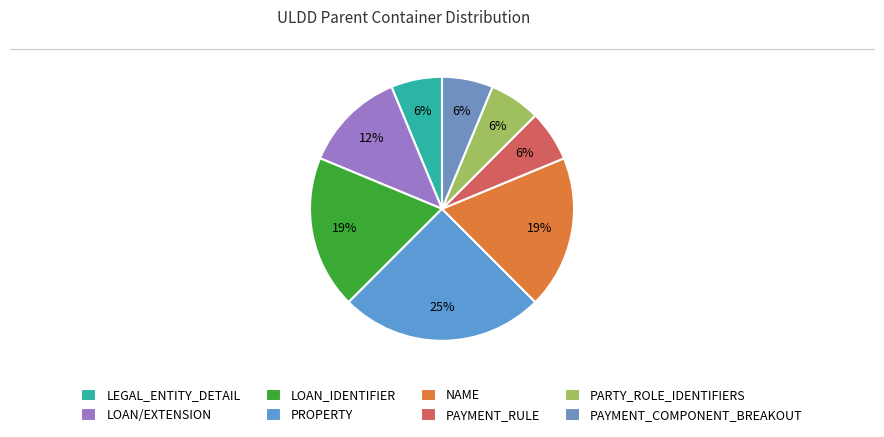

How many slices are in this pie chart?

8